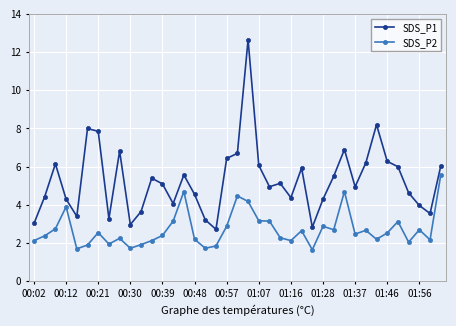

Rank the series by their average value, from highest to lowest.

SDS_P1, SDS_P2